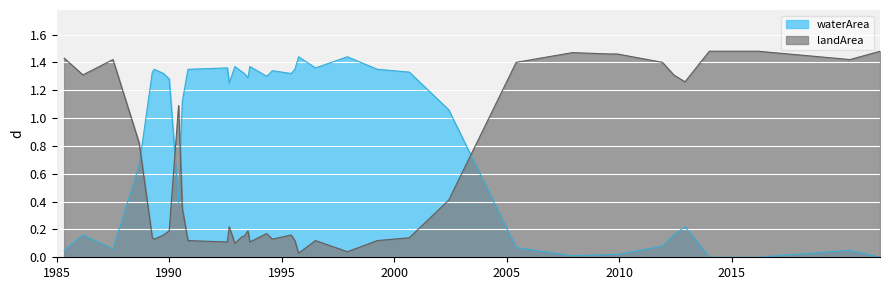

Does the chart display data point markers on the line(s)?

No